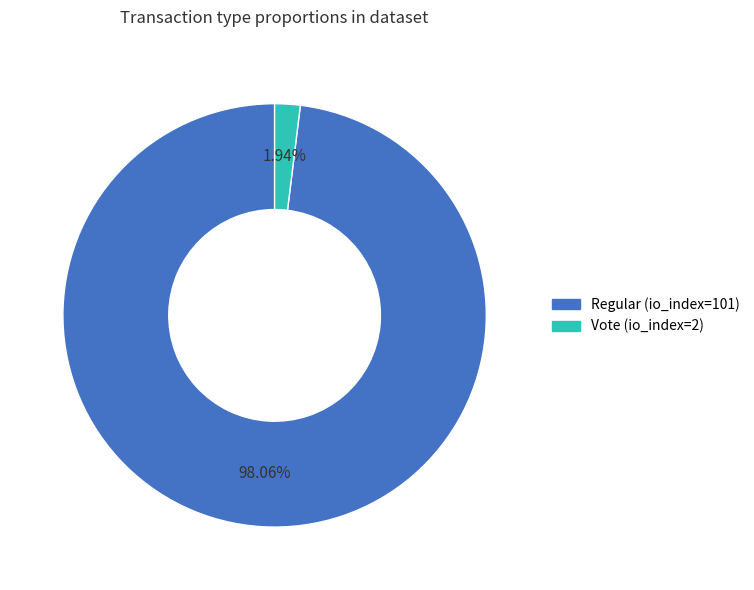

What is the majority slice?

Regular (io_index=101)